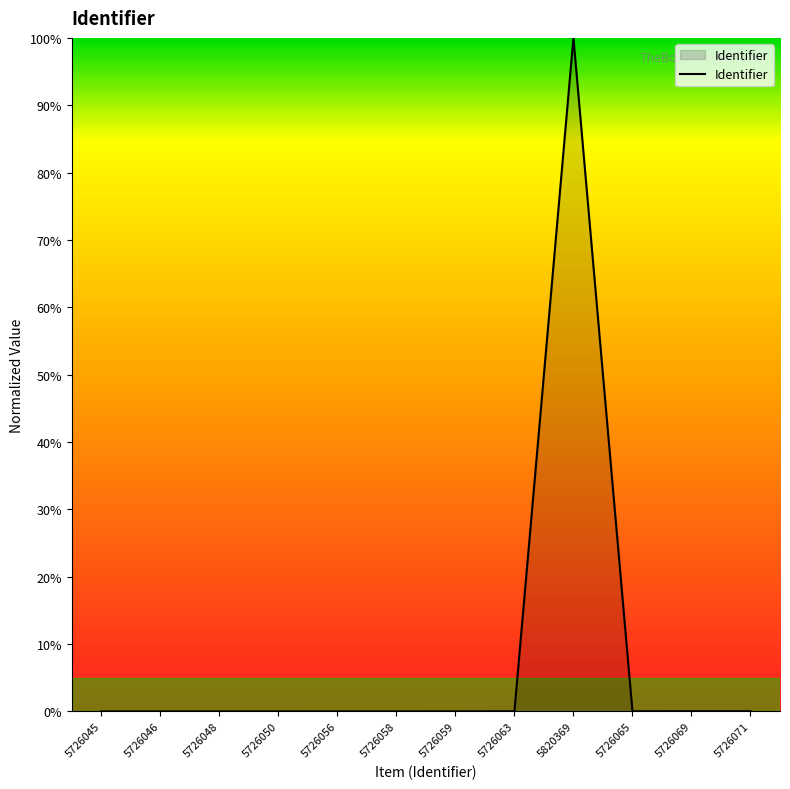

What is the sum of all values?

100.1